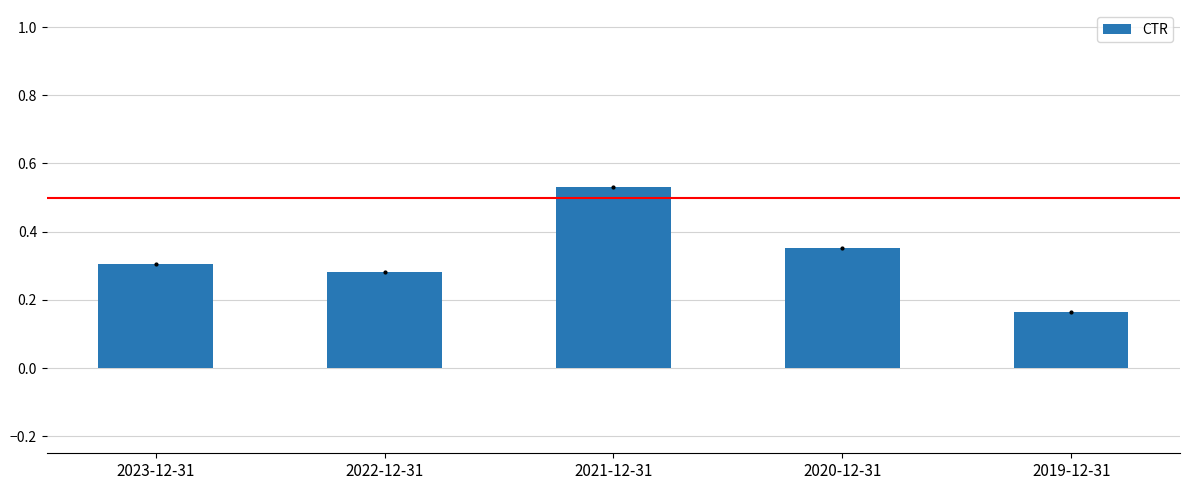

Which category has the highest value across all series?

2021-12-31